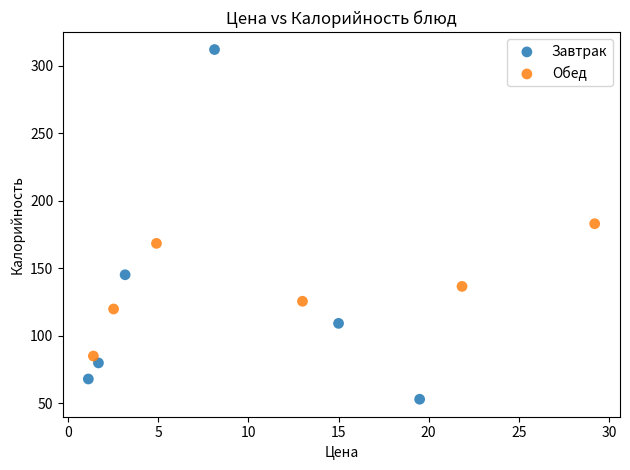

Which series reaches the minimum Y coordinate?

Завтрак